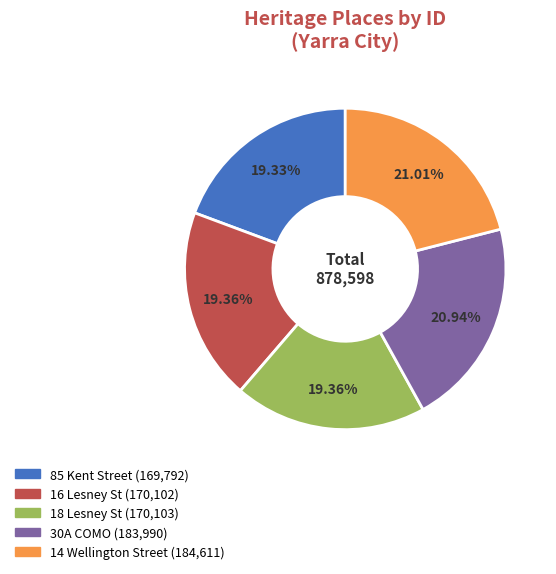

Approximately how many times larger is the value at 18 Lesney St compared to 14 Wellington Street?

0.9